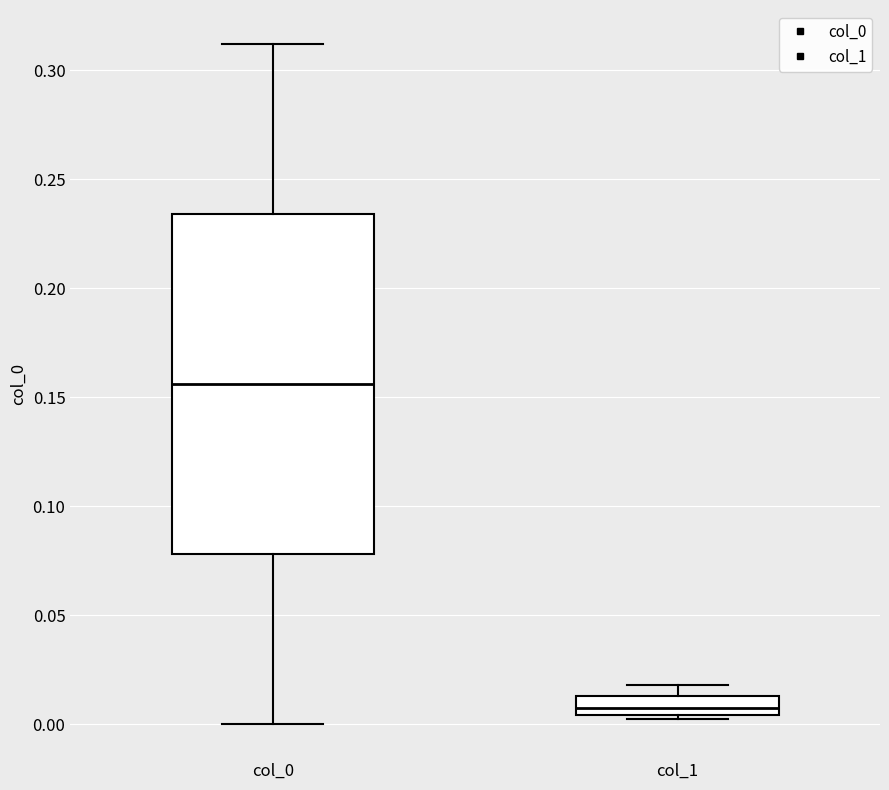

Comparing the boxes themselves (not the whiskers), which one is the tallest?

col_0